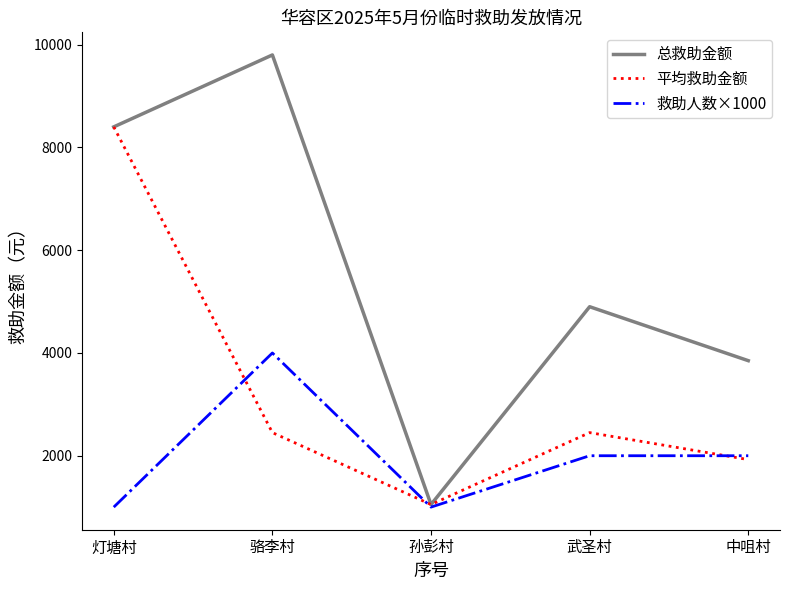

What are all the series names shown in the legend?

总救助金额, 平均救助金额, 救助人数×1000